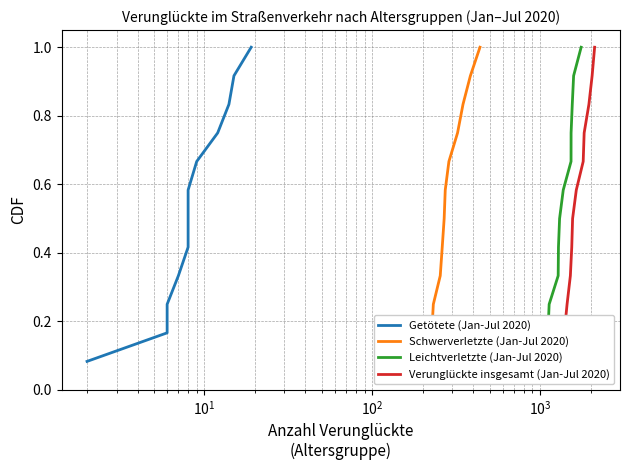

What is the label of the 4th point from the left?

$\mathdefault{10^{2}}$